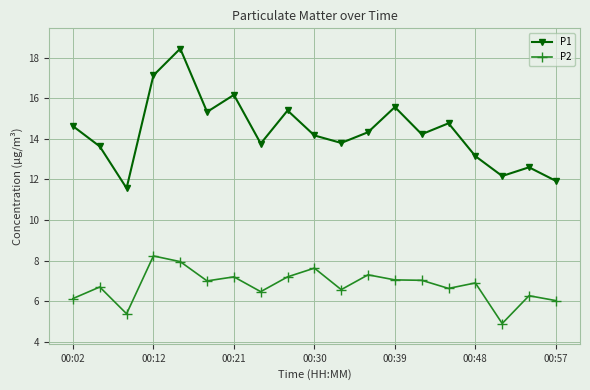

Rank the series by their average value, from highest to lowest.

P1, P2